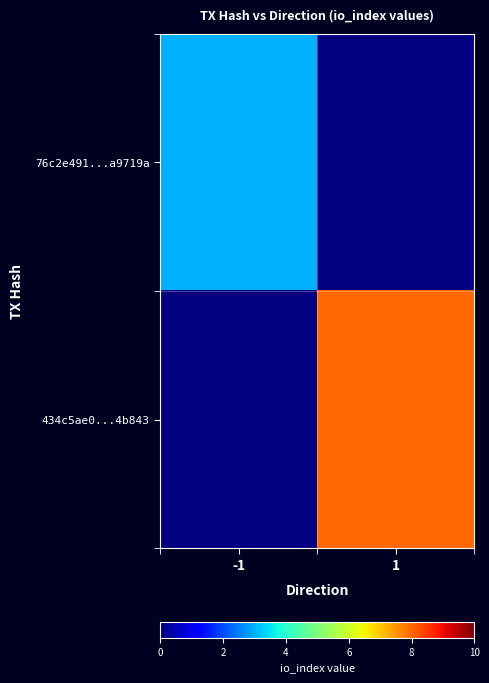

At 1, list the series in order from smallest to largest.

76c2e491...a9719a, 434c5ae0...4b843